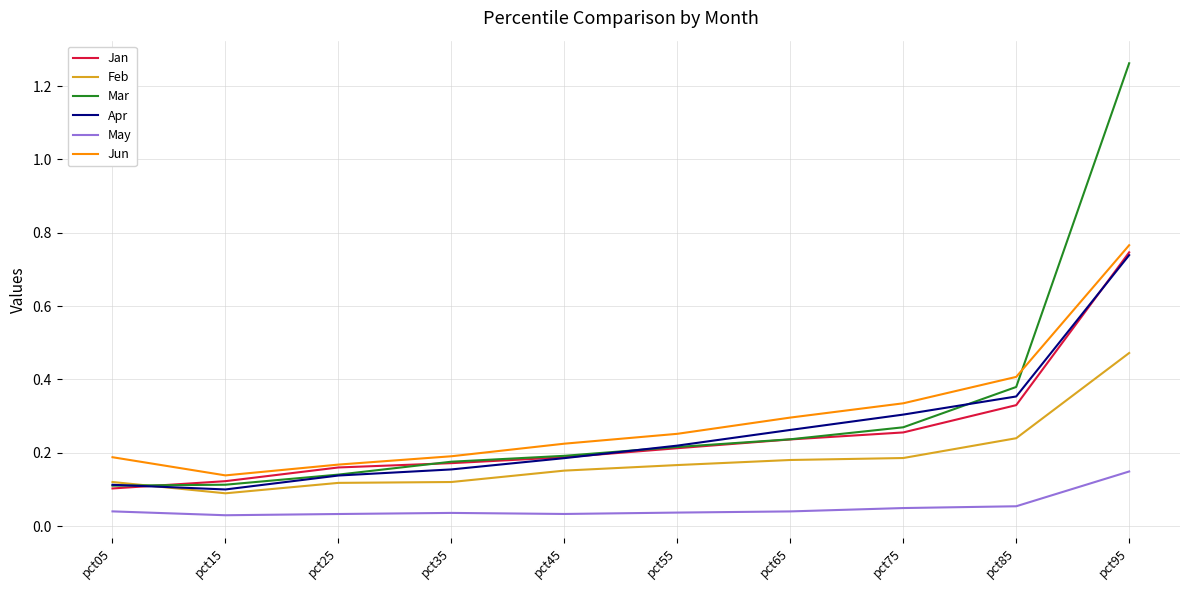

The value of Jun at pct55 is 0.1. True or false?

False